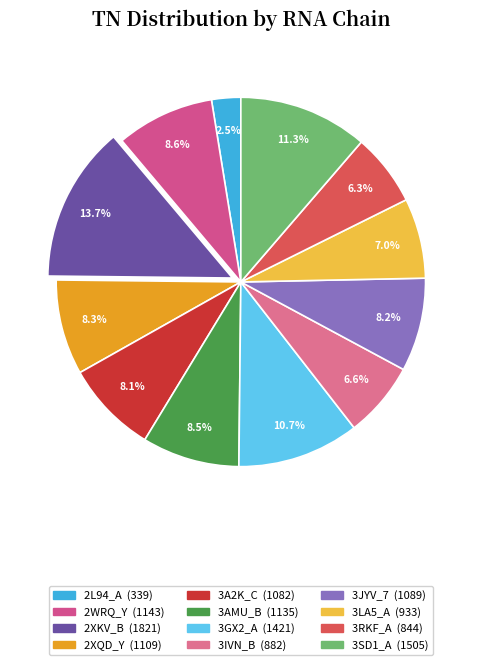

Does 3A2K_C represent more than half of the total?

No